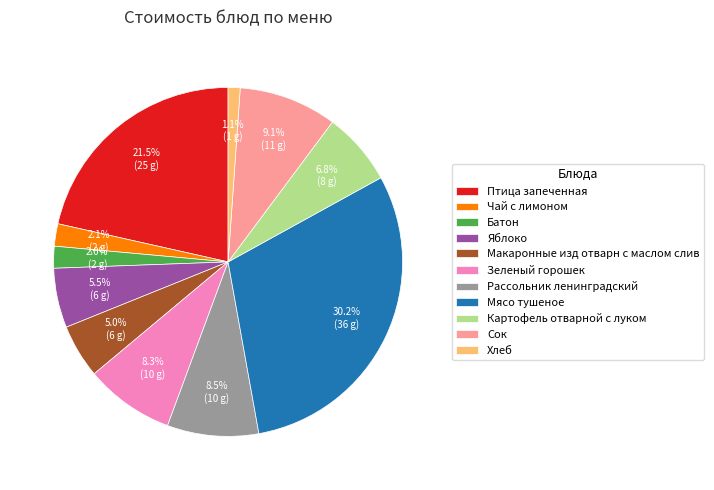

To the nearest percent, what is the difference between the largest and smallest slice percentages?

29%